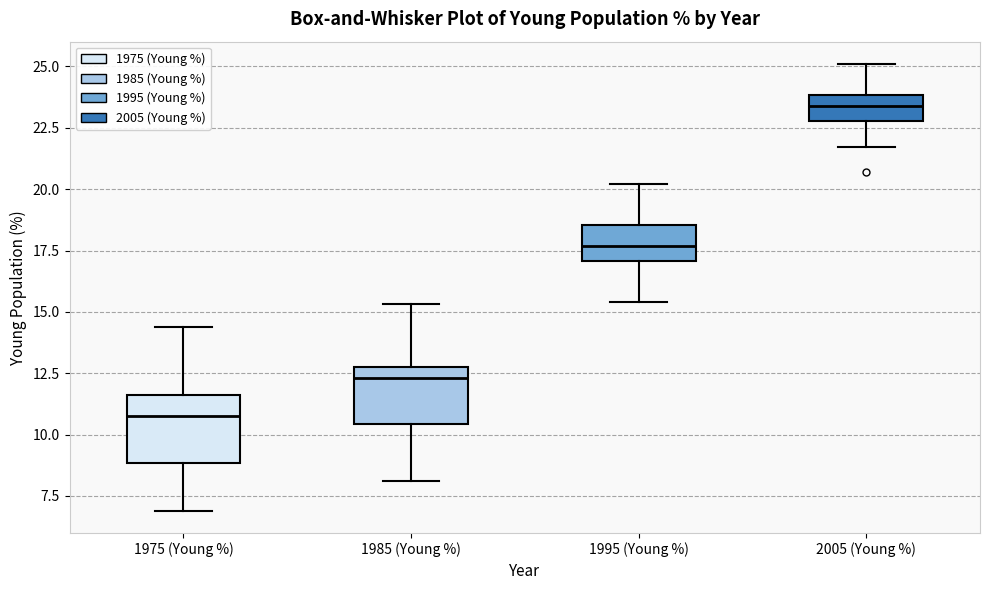

Which box's median line is the highest?

2005 (Young %)